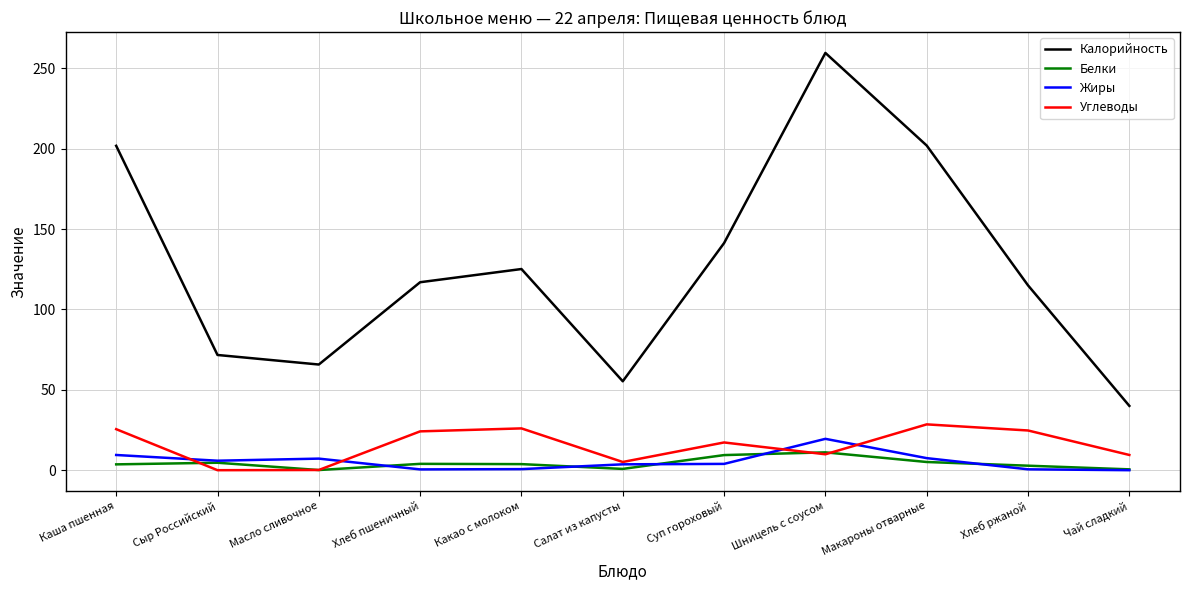

What are all the series names shown in the legend?

Калорийность, Белки, Жиры, Углеводы